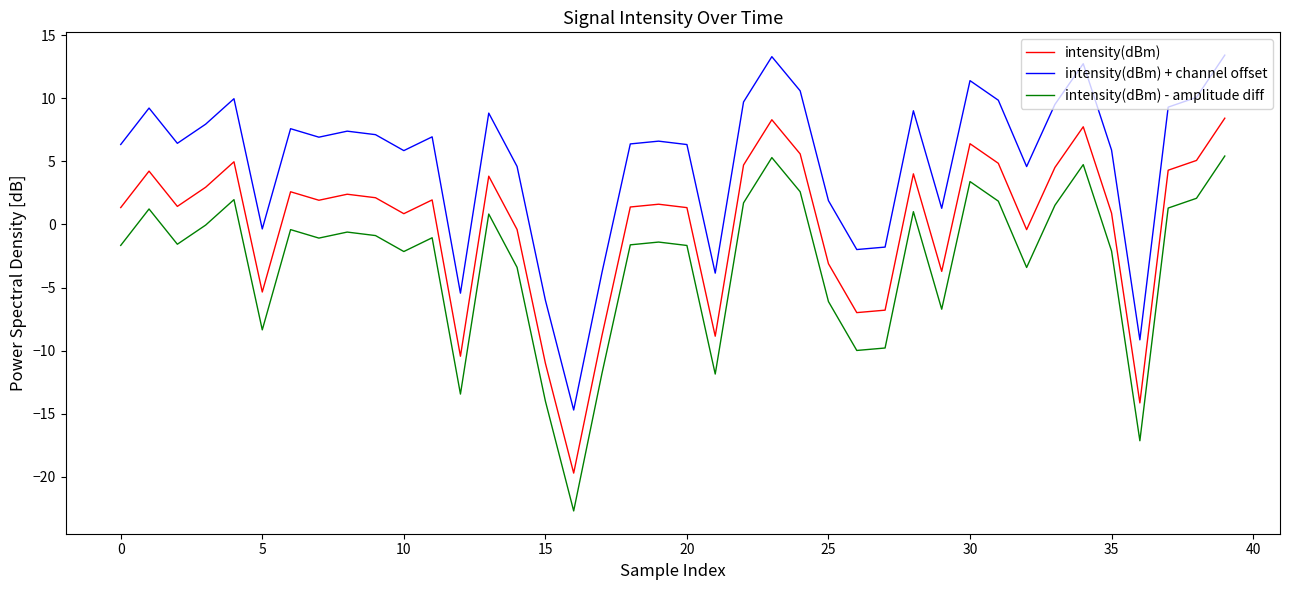

What is the difference between the maximum and minimum values in the intensity(dBm) - amplitude diff series?

28.1